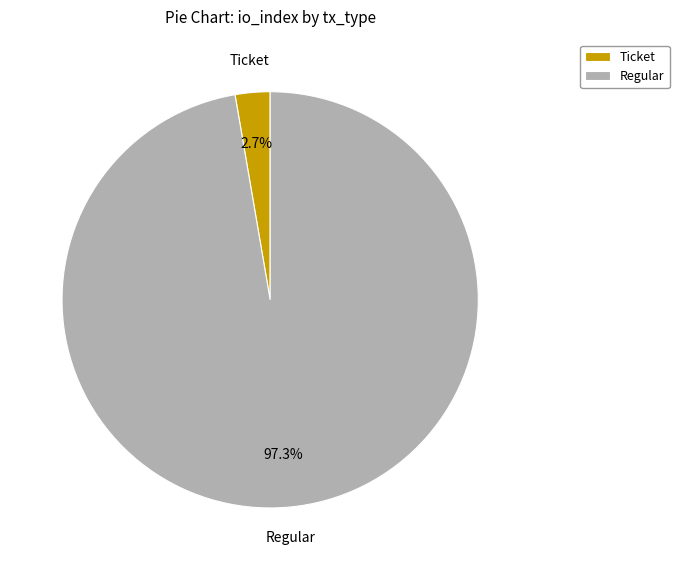

Which has a higher value, Ticket or Regular?

Regular